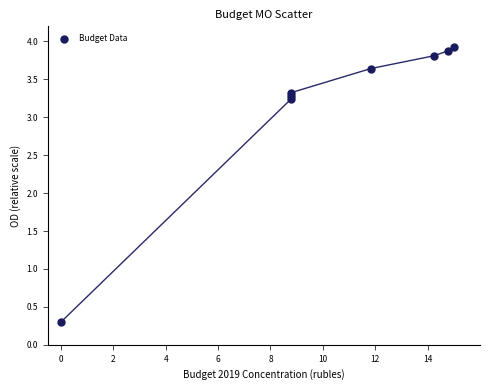

What Y value in the scatter plot is closest to 2?

3.2